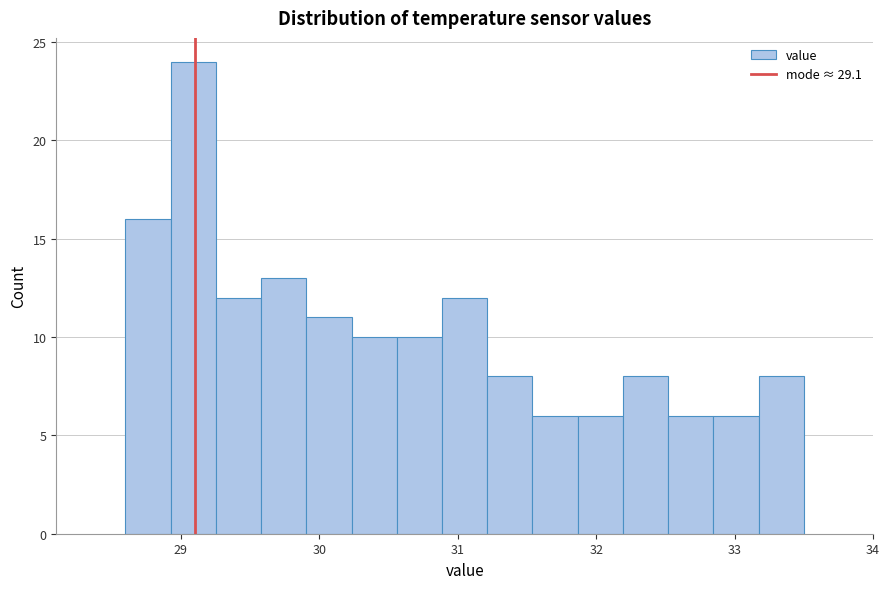

Around what value on the x-axis is the tallest bar? Give the approximate position of its centre, as read against the axis.

29.1